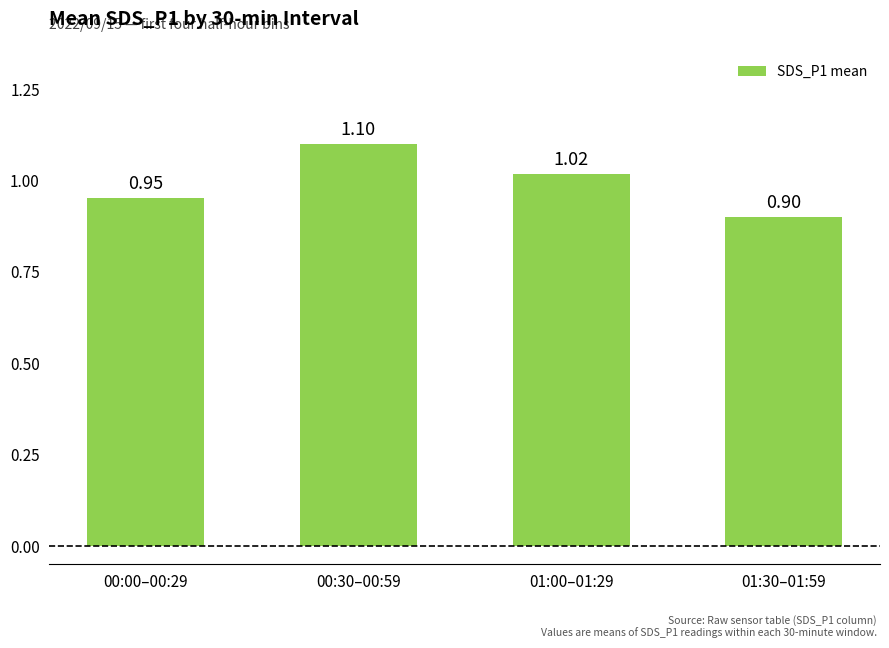

What is the change in value from 00:00–00:29 to 01:00–01:29?

+0.1